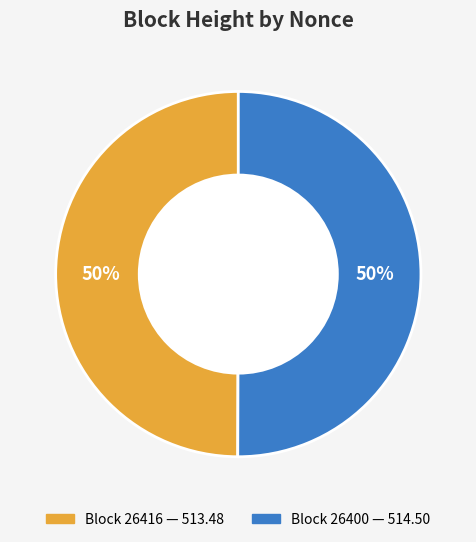

How many slices are in this pie chart?

2